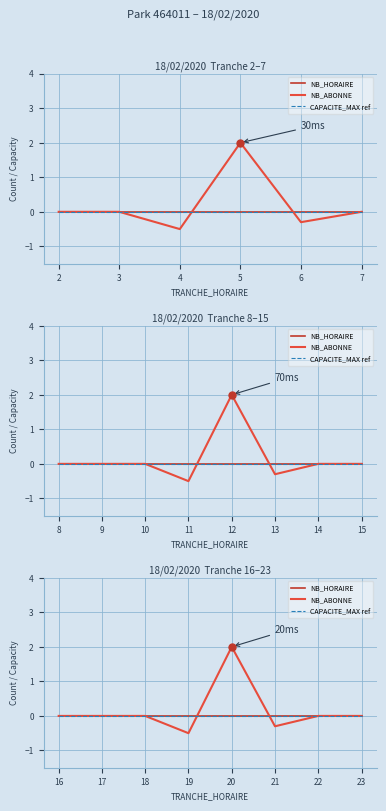

The value of NB_ABONNE at 3 is 0.0. True or false?

True